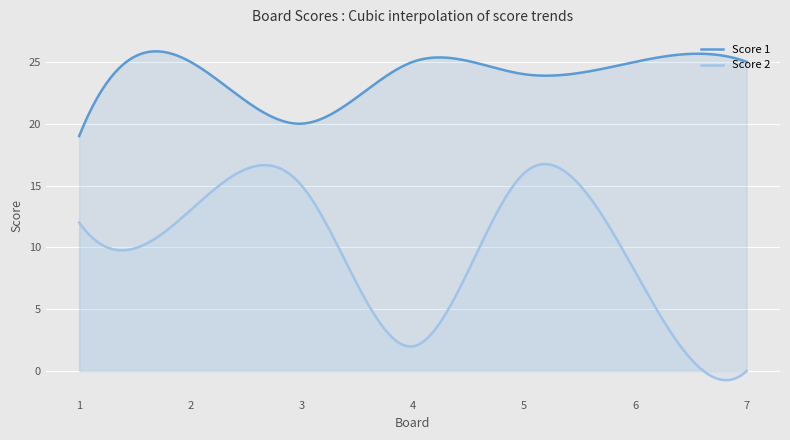

What is the maximum value for Score 1?

25.8